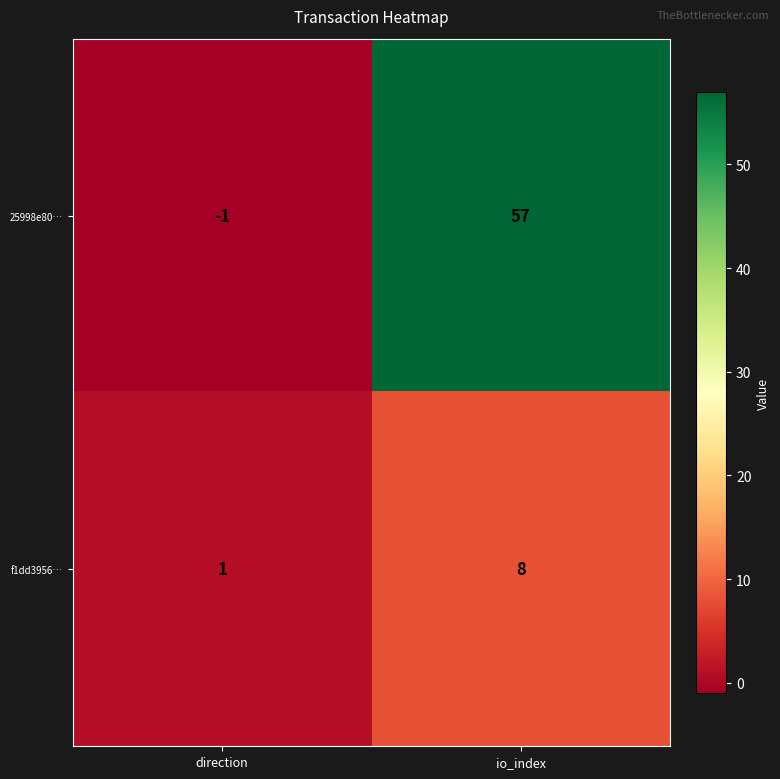

Rank the series at io_index from lowest to highest value.

f1dd3956…, 25998e80…